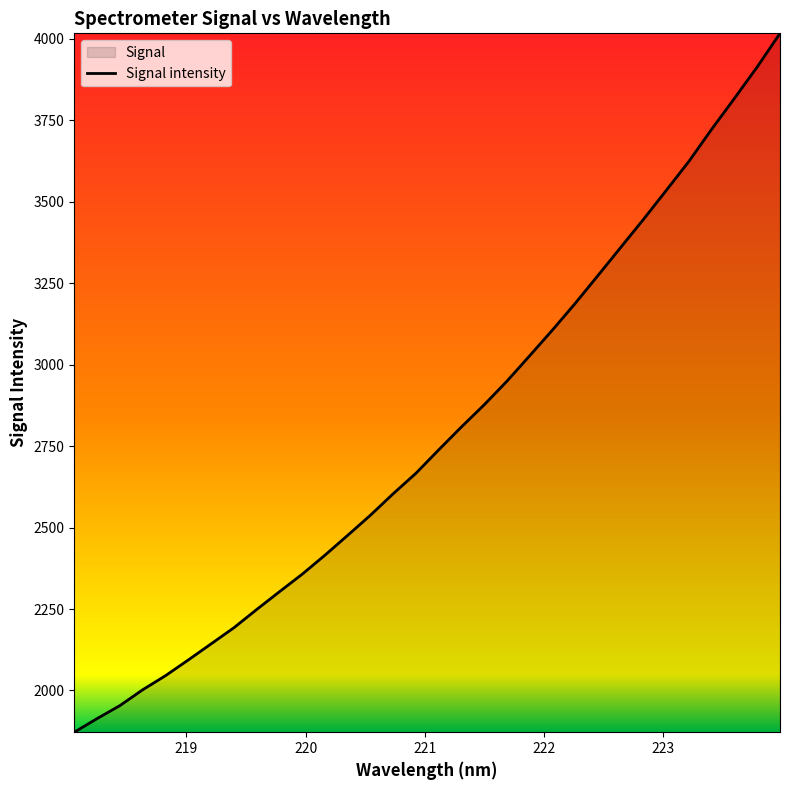

Reading right to left, what are all the values shown in this chart?

4016.7	3913.9	3817.5	3723.0	3624.4	3534.9	3446.2	3360.0	3273.9	3188.4	3106.6	3027.7	2949.6	2877.1	2809.1	2738.7	2666.8	2603.9	2538.0	2476.1	2415.1	2356.7	2302.9	2248.3	2192.3	2142.9	2093.5	2045.3	2002.1	1953.5	1913.7	1872.0